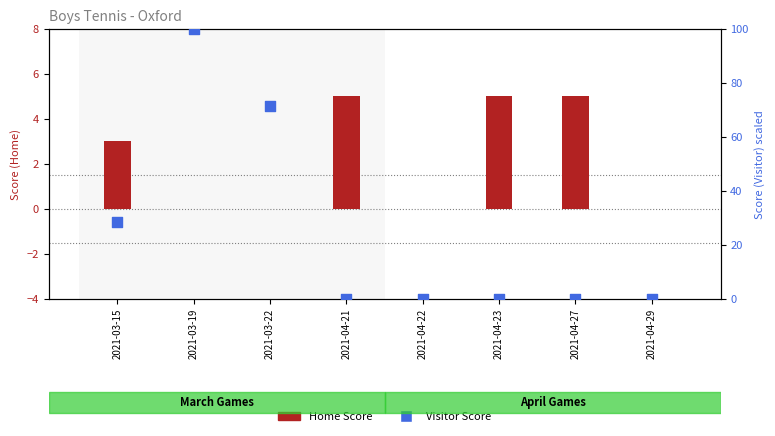

Is the value of Home Score at 2021-04-21 greater than the value of Visitor Score at 2021-04-29?

Yes